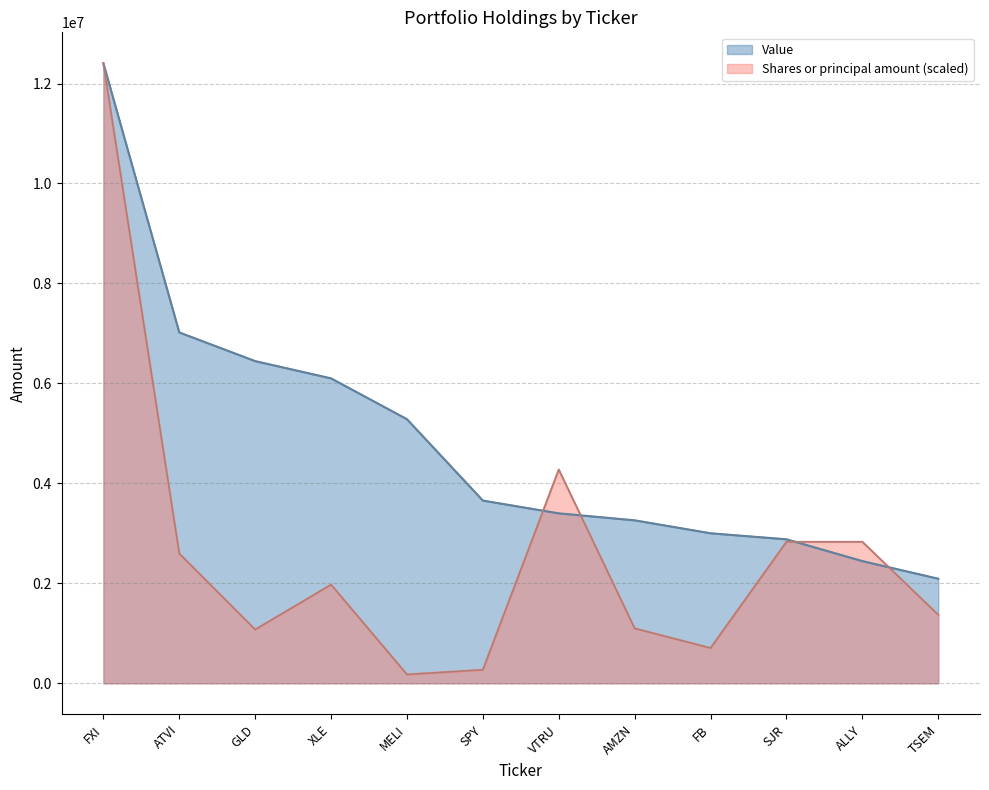

The value of Shares or principal amount at FXI is 12403890.0. True or false?

True